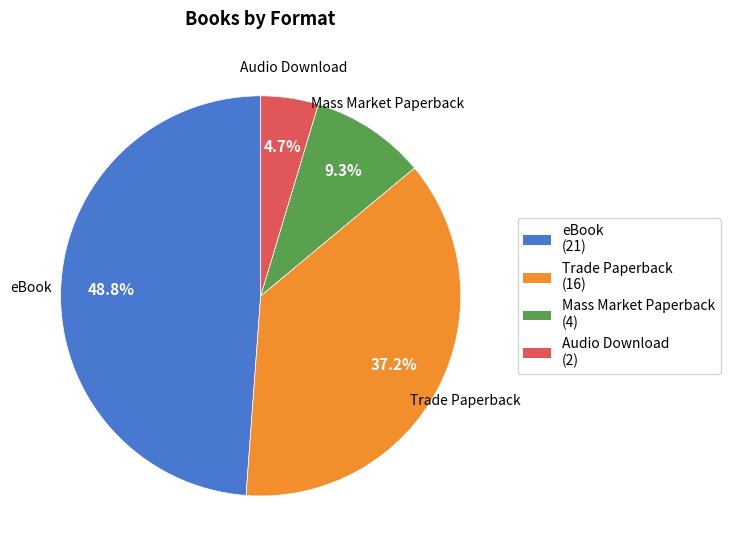

How many segments does this pie chart have?

4